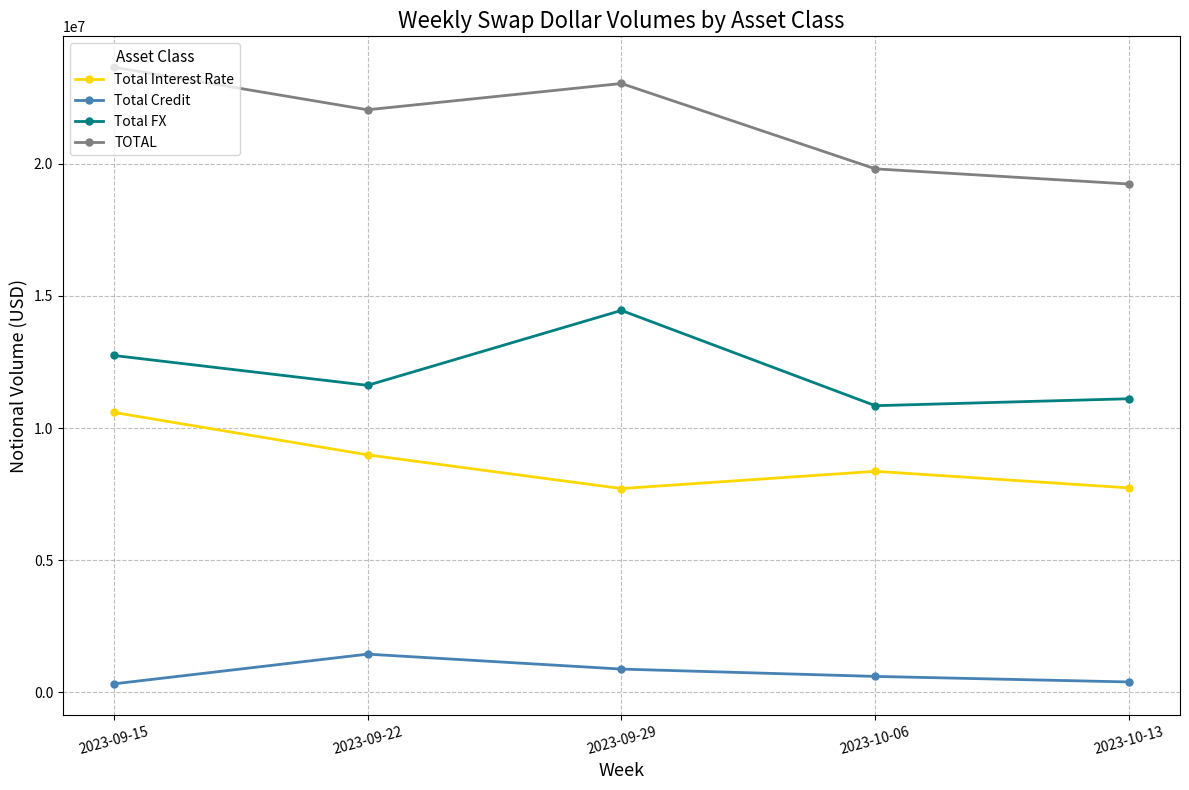

What is the label of the 2nd point from the right?

2023-10-06